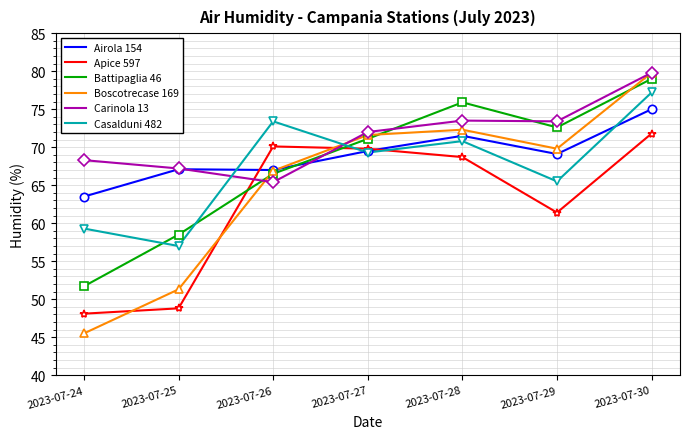

Is it true that Casalduni 482 equals 57.0 at 2023-07-25?

True